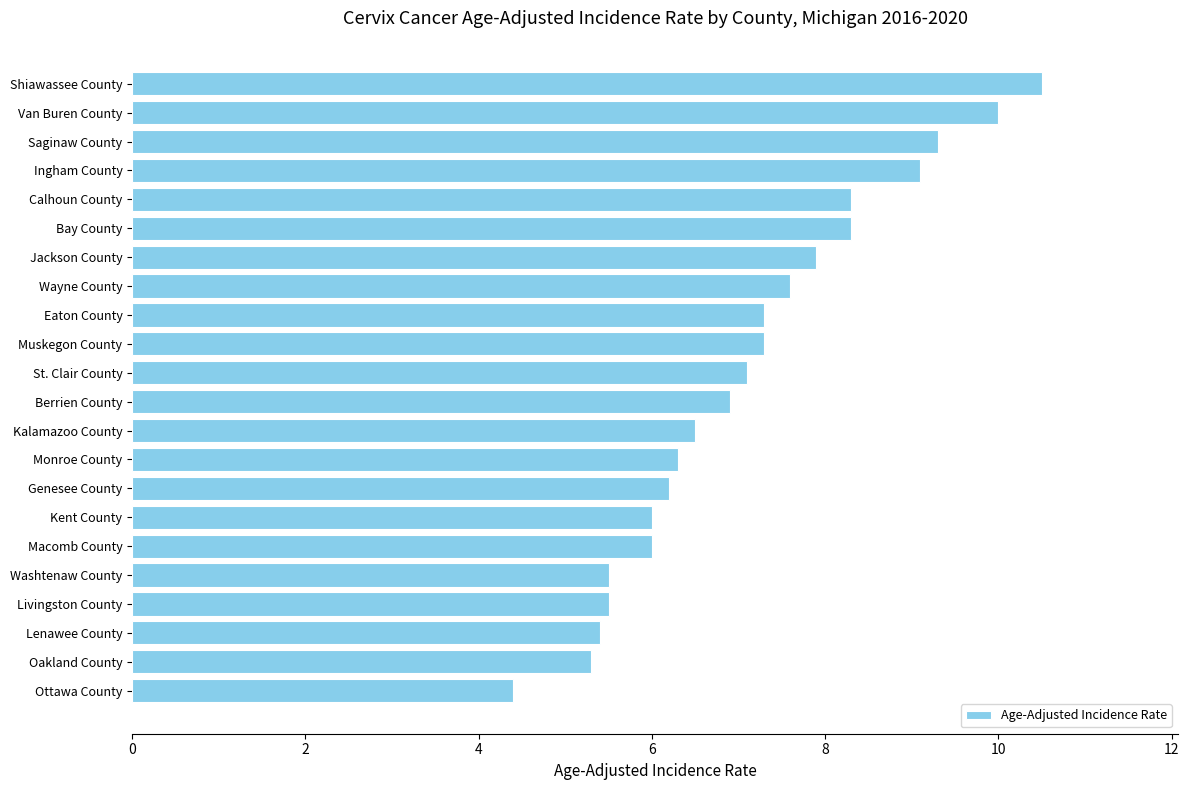

Is it true that the value at Livingston County is 8.6?

False